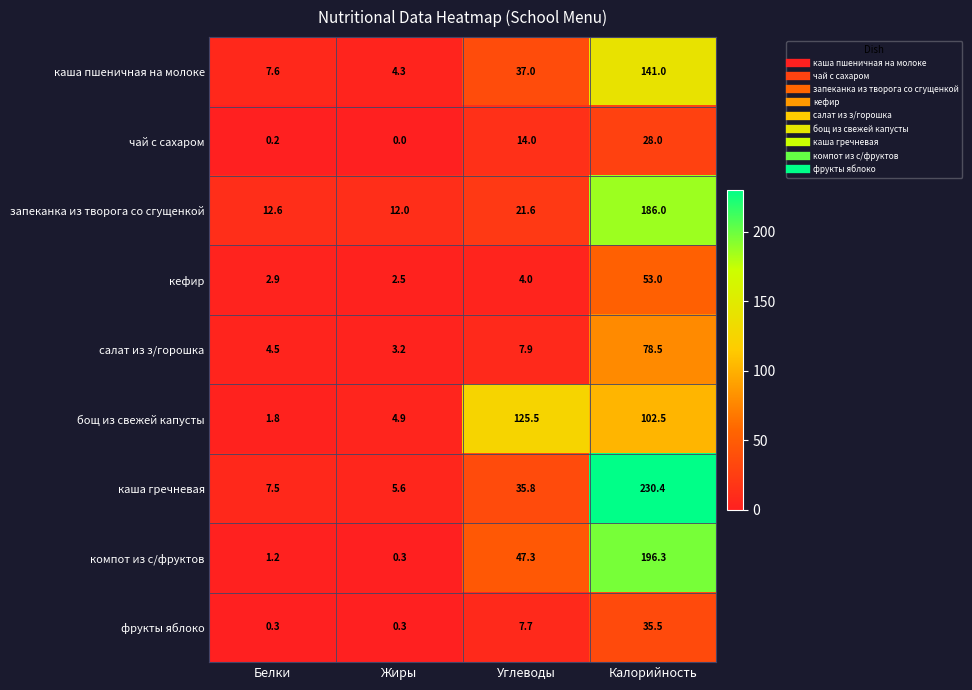

What is the greatest value displayed?

230.4